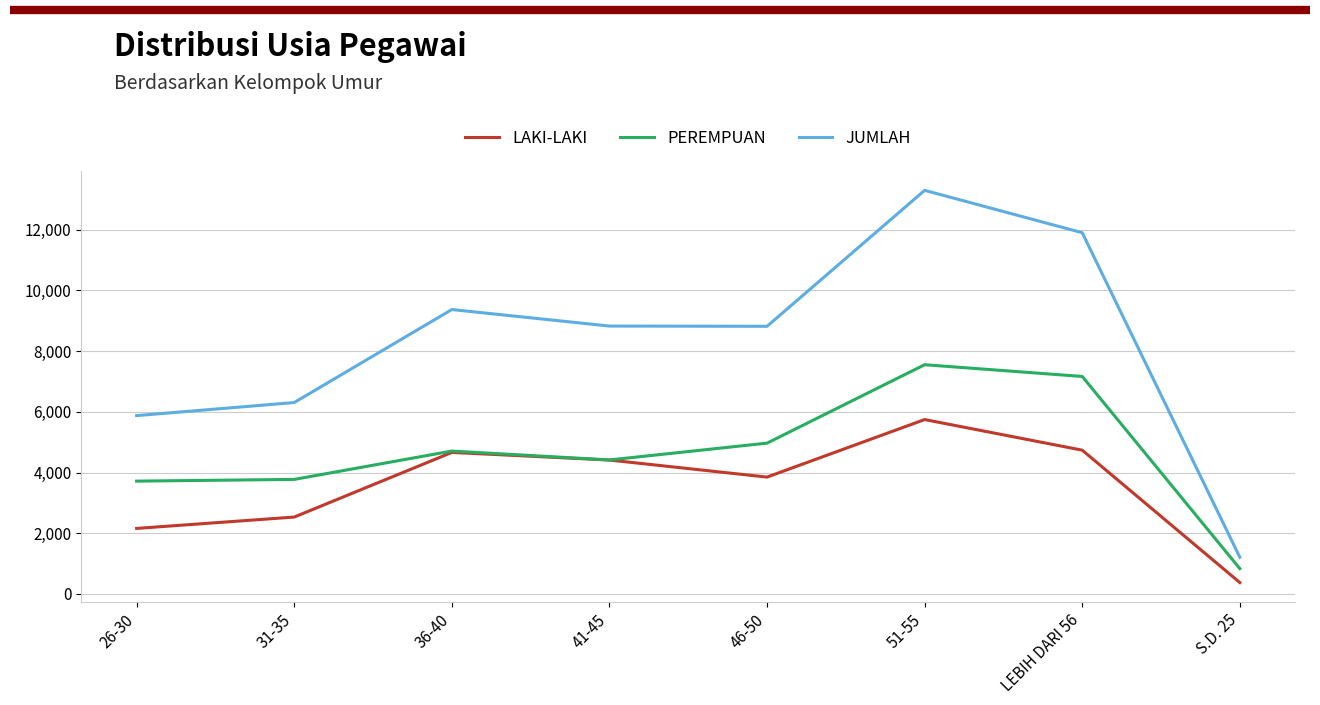

The JUMLAH series shows 1971 at S.D. 25. True or false?

False